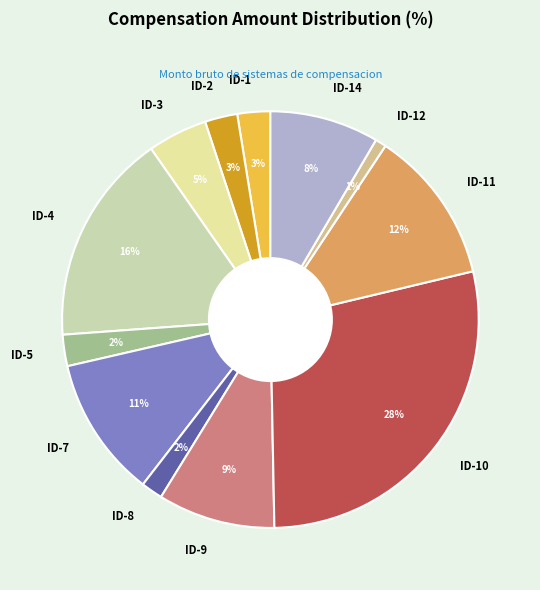

The ID-7 slice represents 11% of the pie. True or false?

True